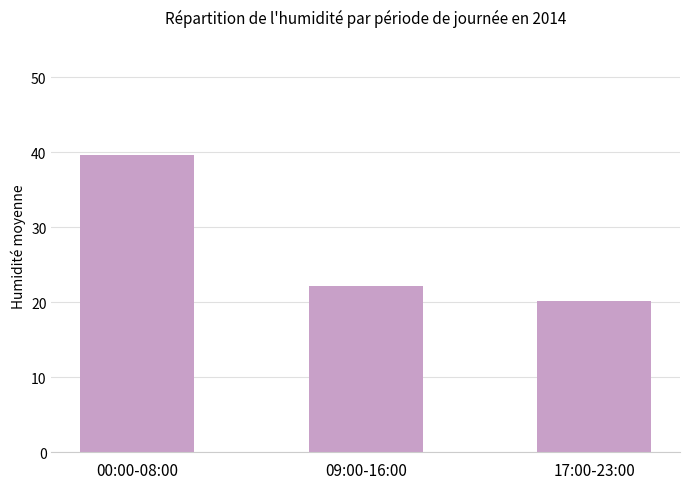

At which label does the data first exceed 22?

00:00-08:00